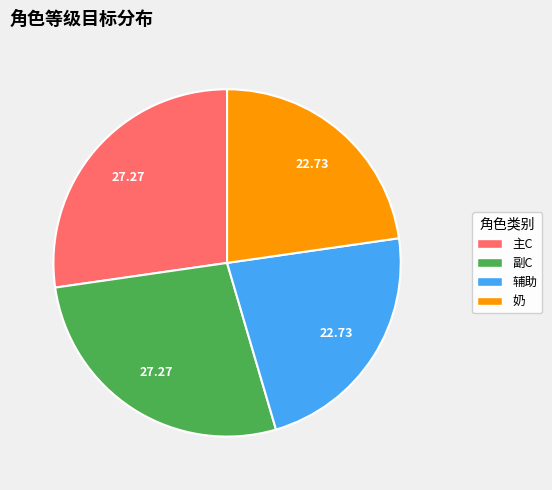

Does 副C account for over 50% of the chart?

No